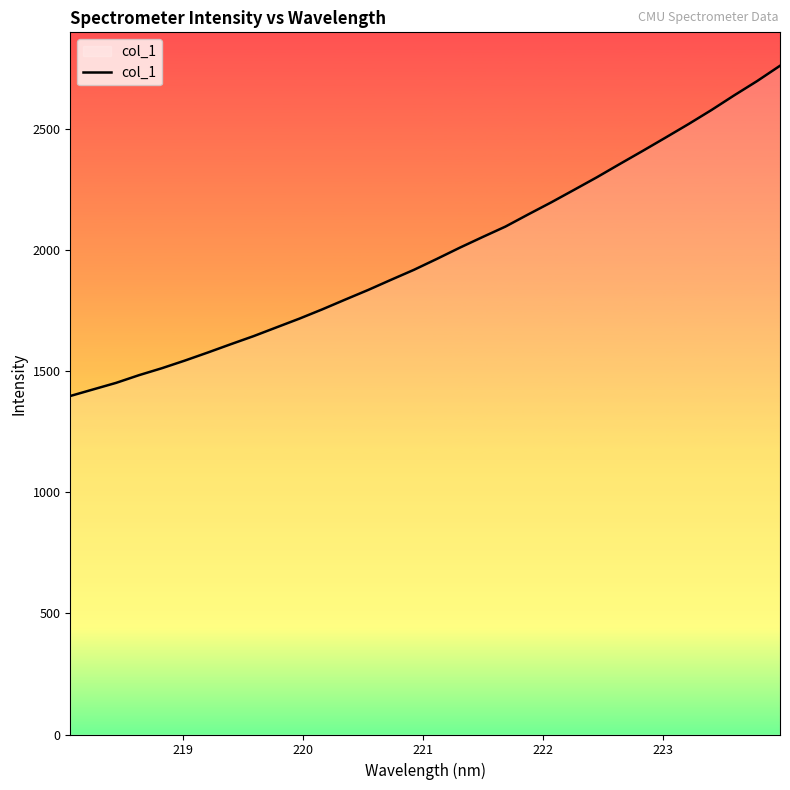

What is the maximum value shown in the chart?

2761.0